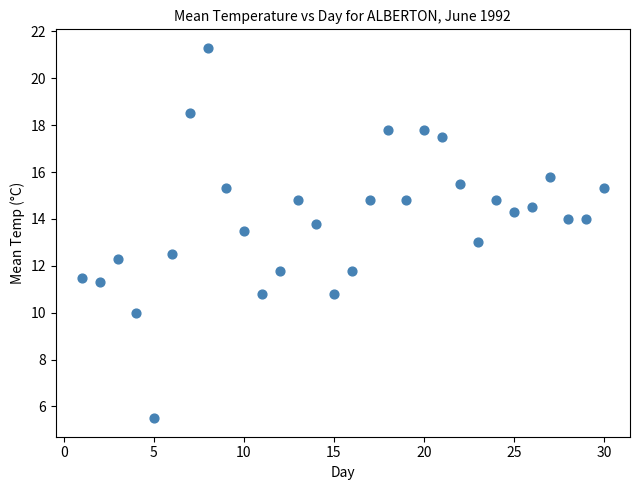

What is the range of Y values (max minus min)?

15.8